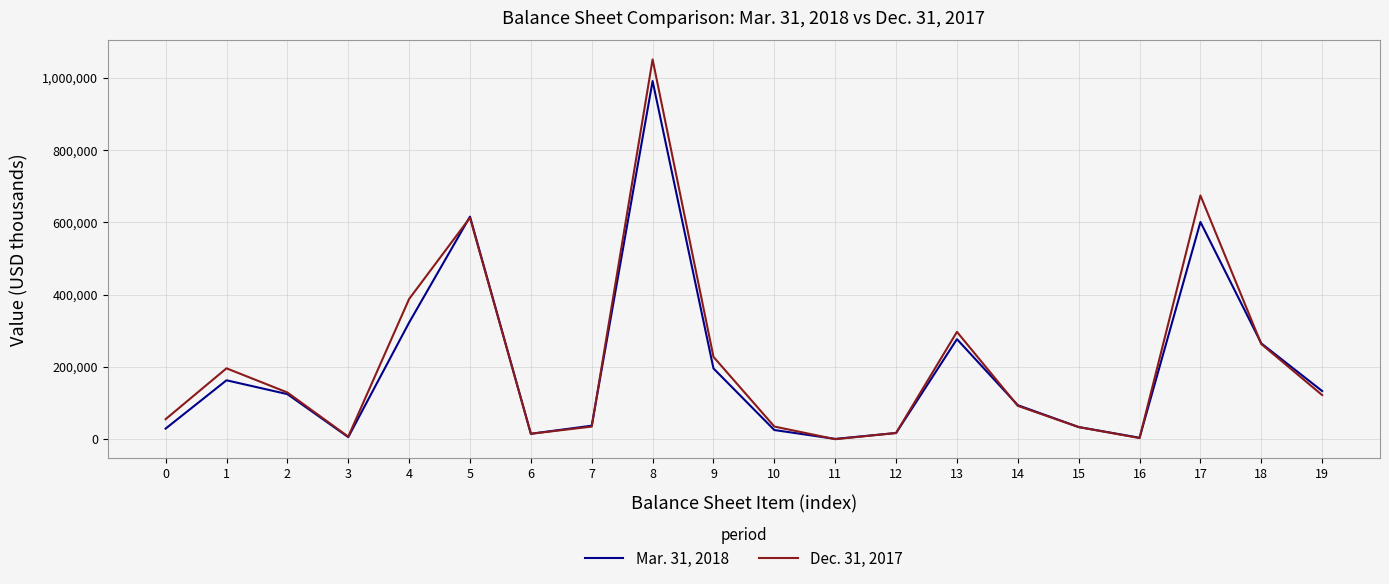

What is the difference between the Dec. 31, 2017 values at 0 and 8?

994842